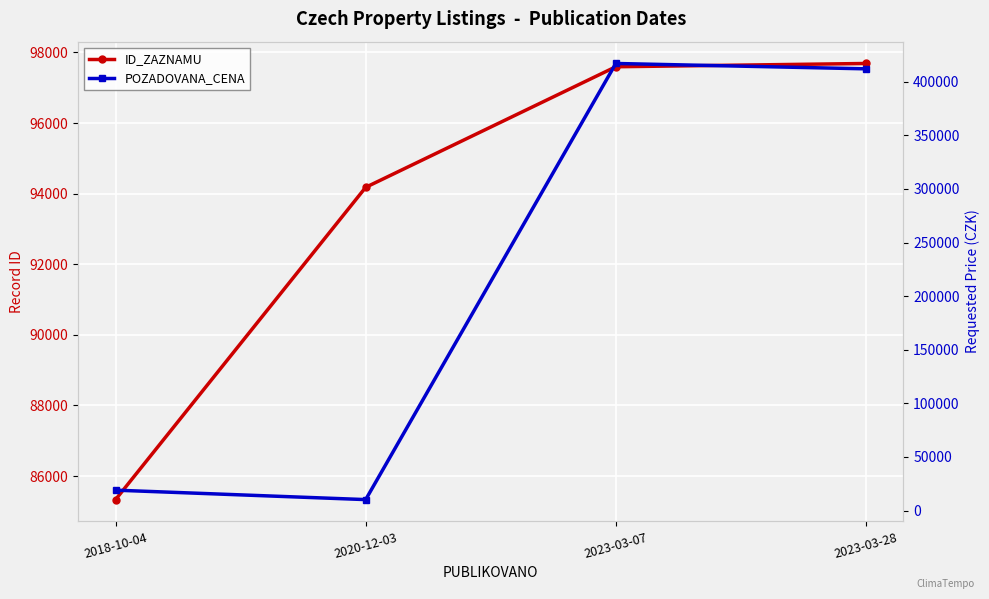

Between 2020-12-03 and 2023-03-28, which series saw the biggest shift?

POZADOVANA_CENA